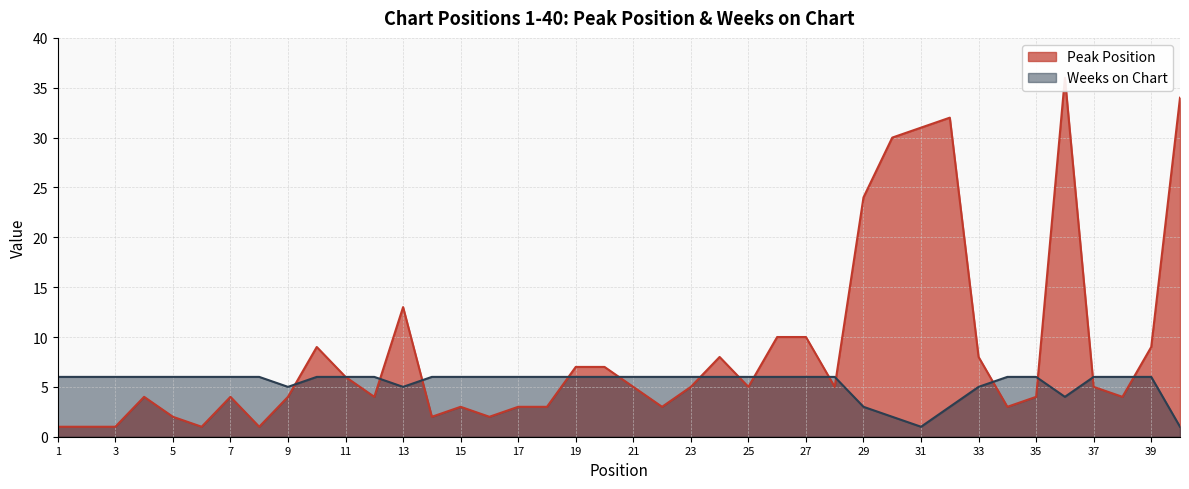

Where do Peak Position and Weeks on Chart first cross each other?

9 and 10